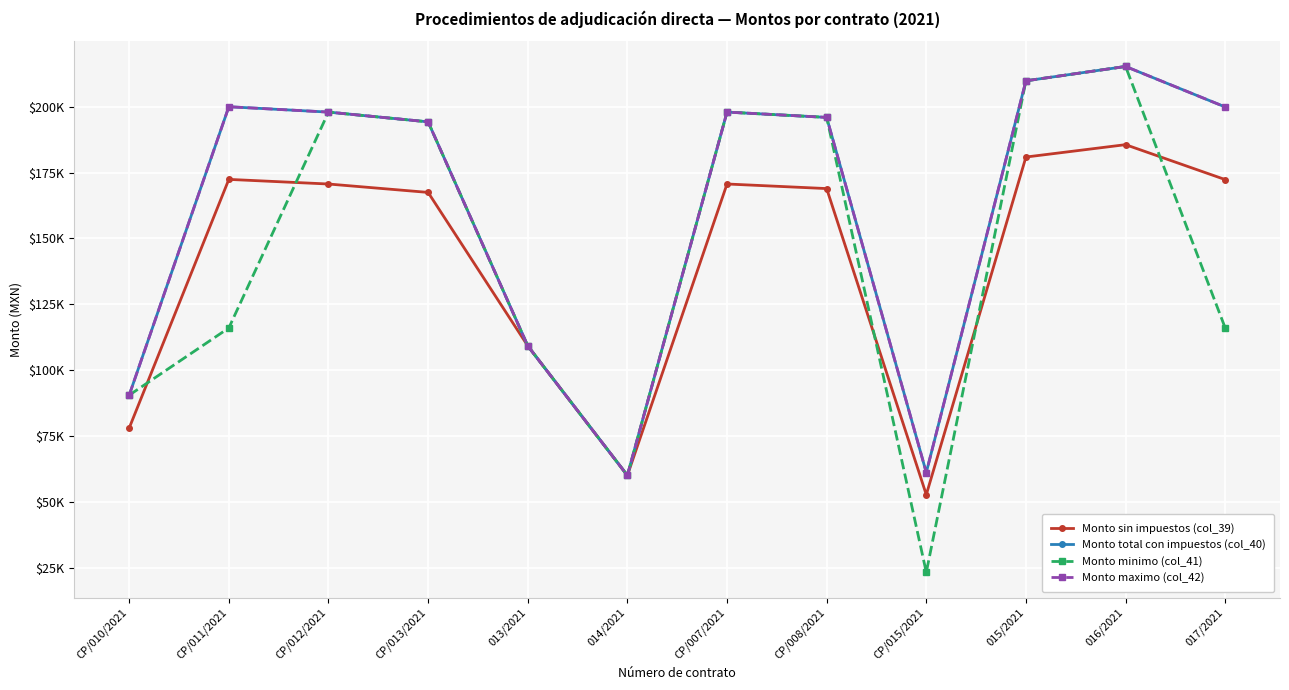

Is this an area chart (filled region under the line)?

No